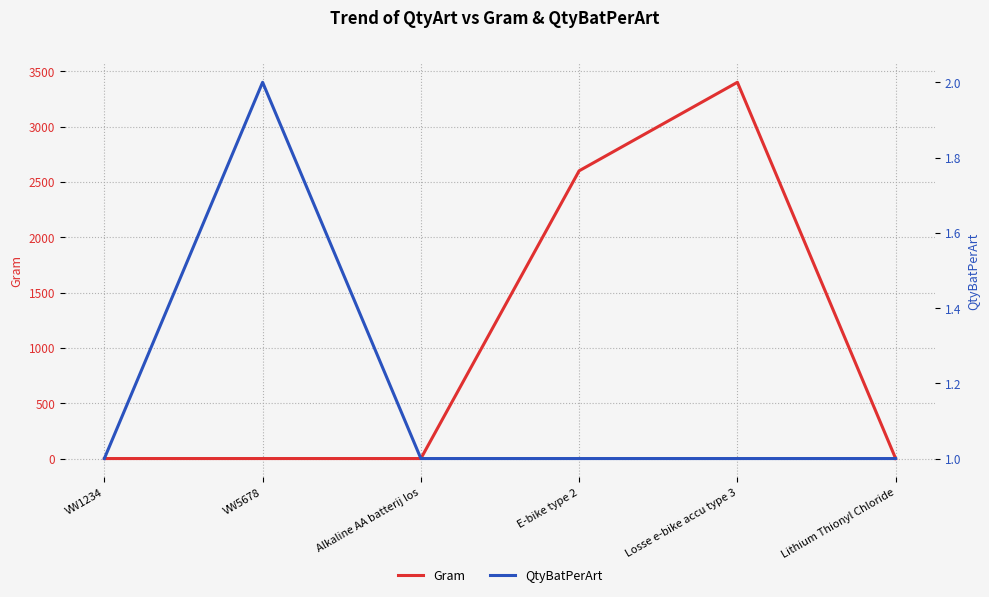

What is the value of the Gram point at the 5th from the left?

3400